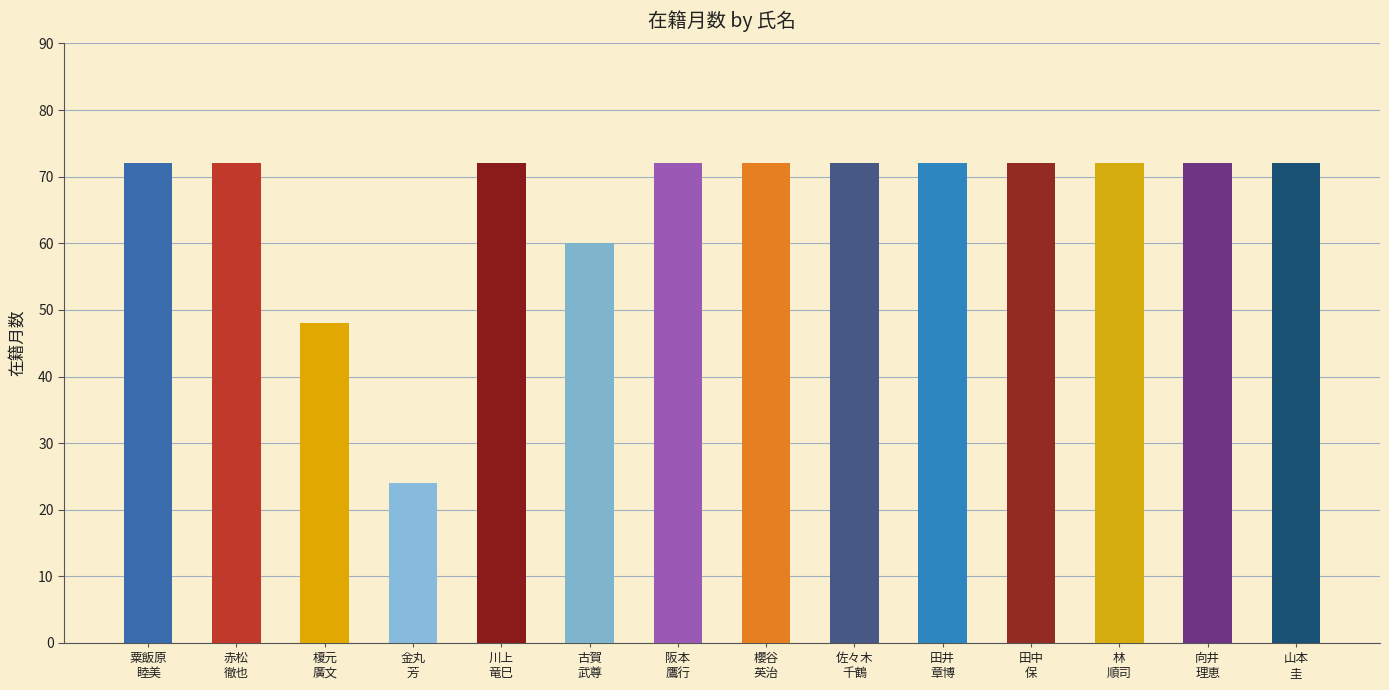

What is the maximum value shown in the chart?

72